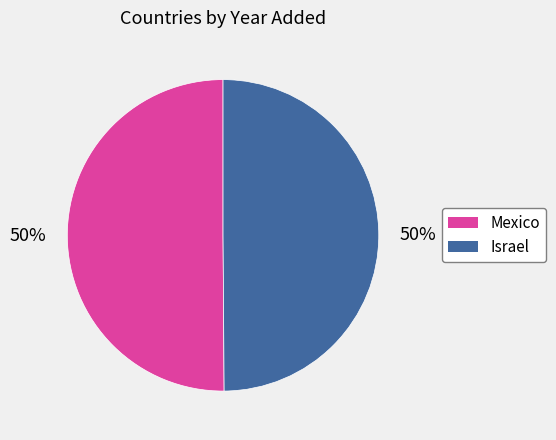

The Mexico slice represents 56% of the pie. True or false?

False